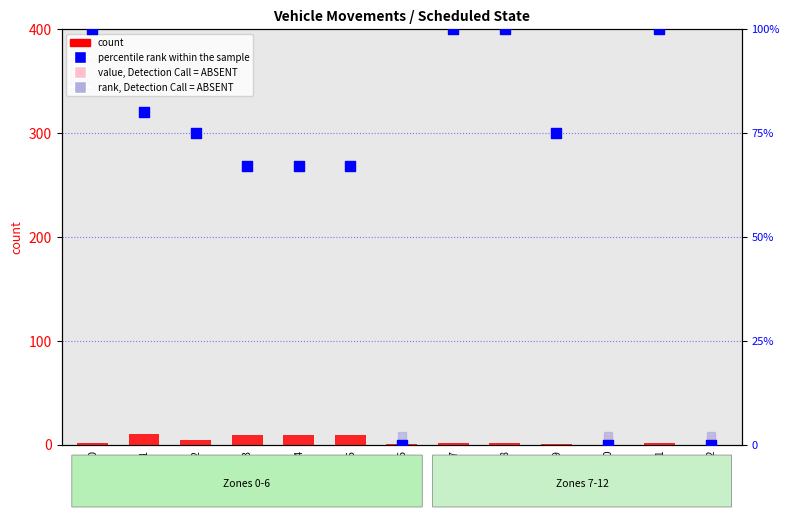

Which series has the largest total across all categories?

percentile_rank